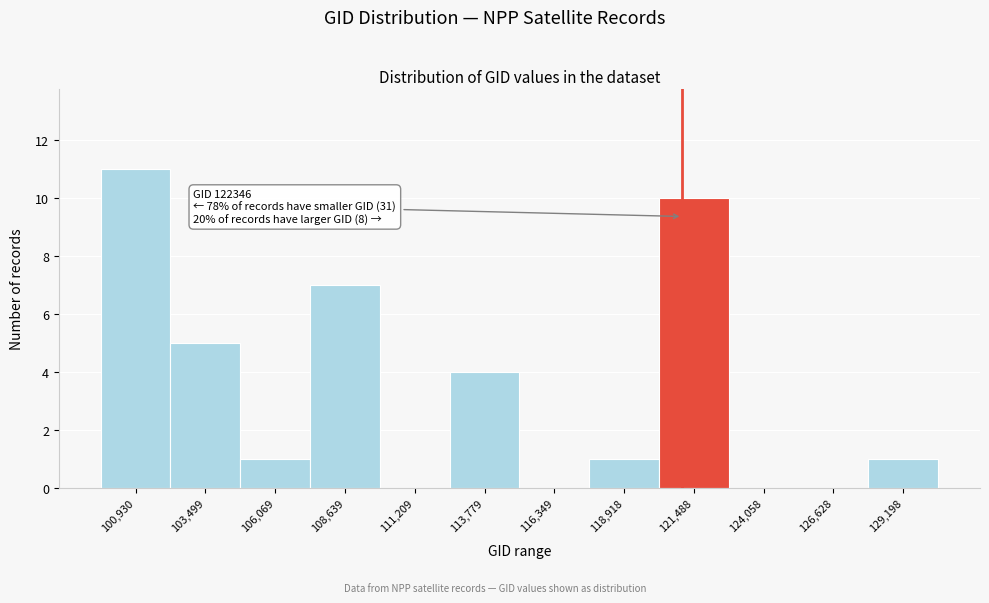

Reading right to left, what are all the values shown in this chart?

129,198=1	126,628=0	124,058=0	121,488=10	118,918=1	116,349=0	113,779=4	111,209=0	108,639=7	106,069=1	103,499=5	100,930=11